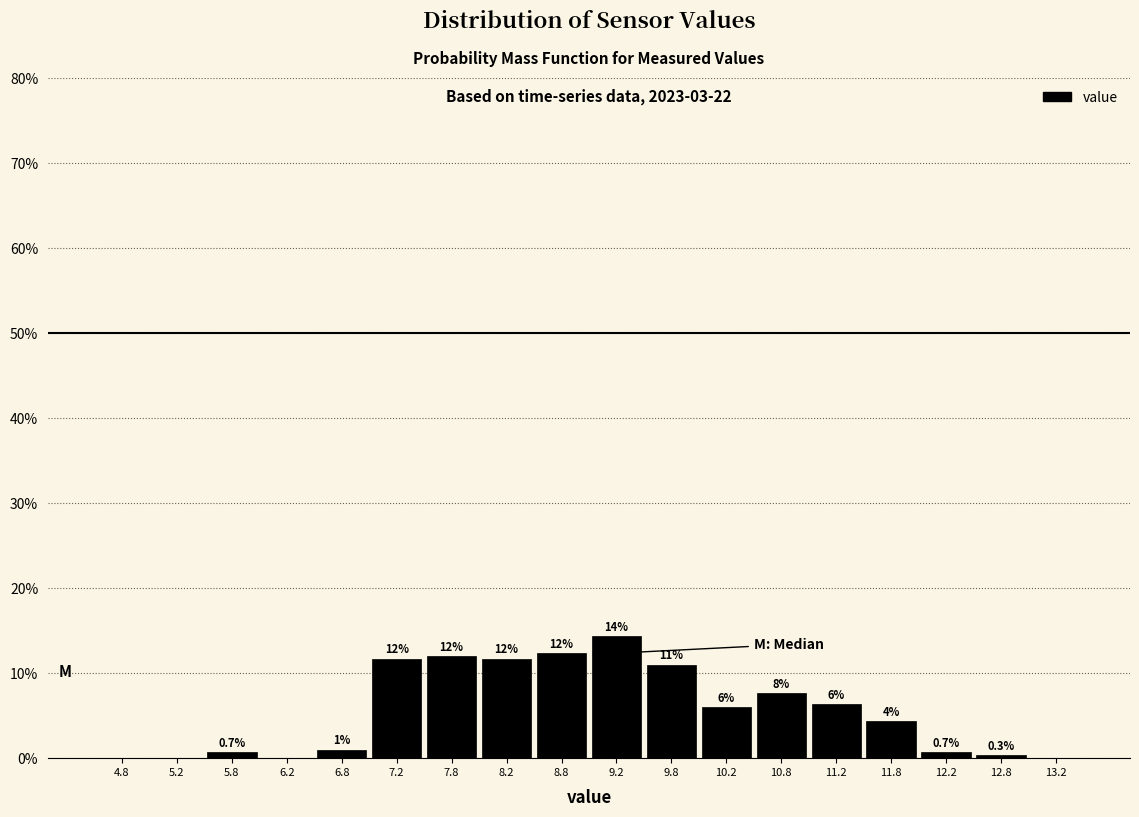

Over which range of the x-axis is the bar tallest?

9.0 to 9.5